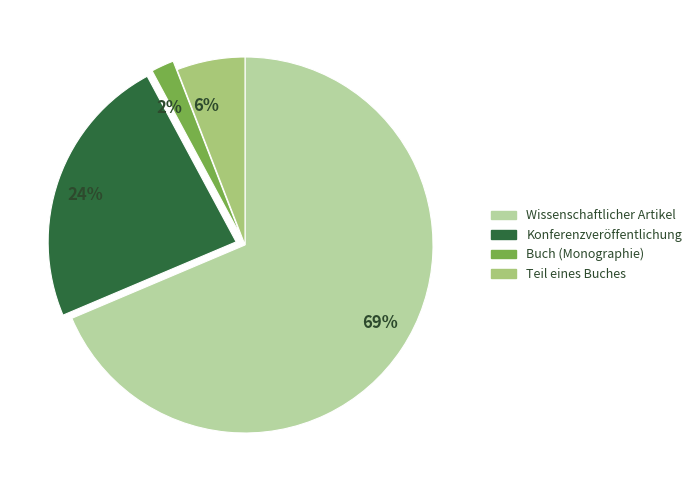

Do 2% and 6% together represent more than half of the pie?

No